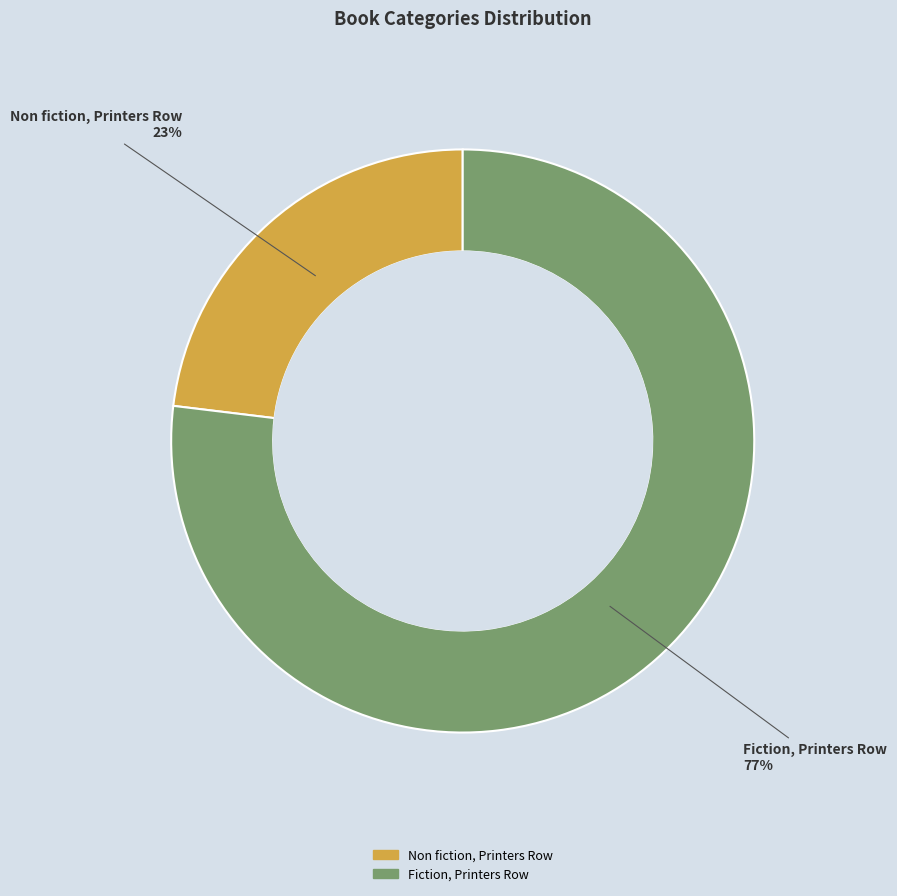

Is the sum of Fiction, Printers Row and Non fiction, Printers Row greater than half?

Yes